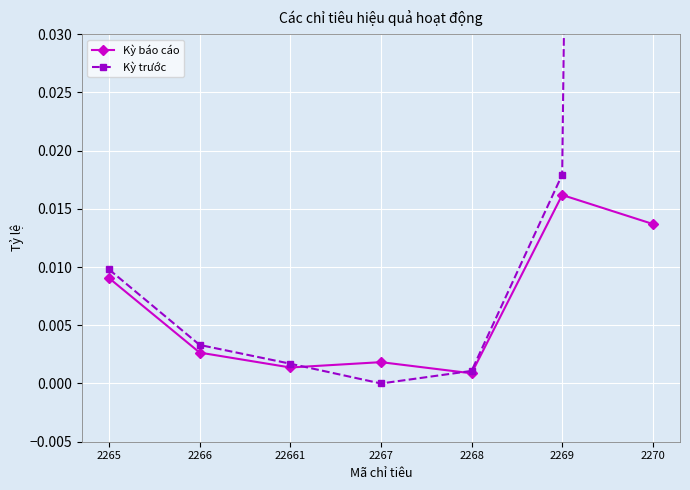

Which category has the highest value across all series?

2270